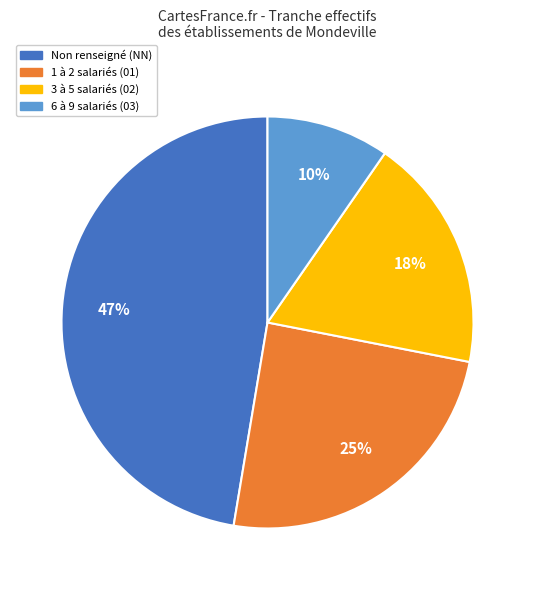

True or false: Non renseigné (NN) accounts for 47% of the total.

True